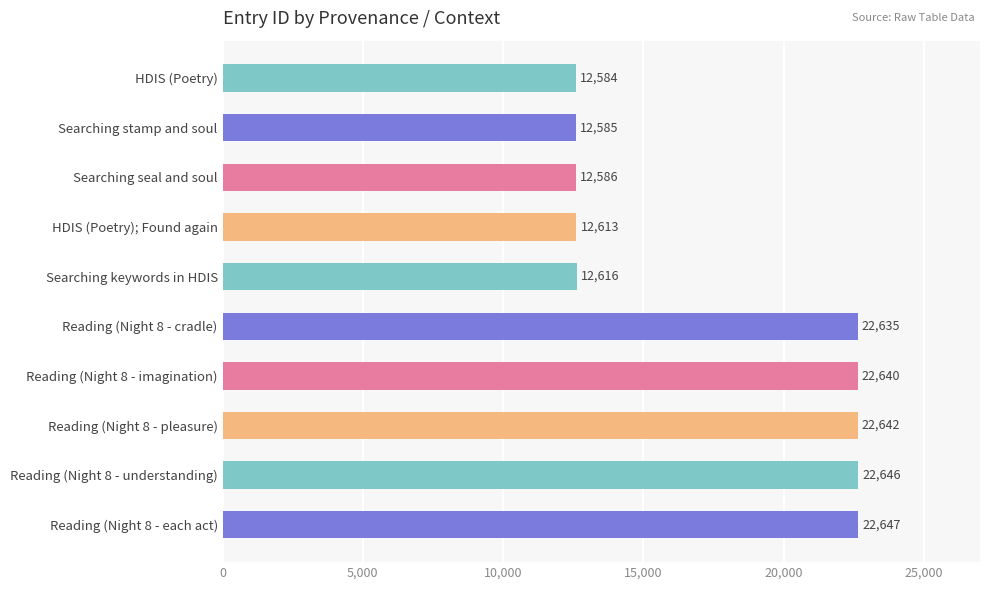

Rank the categories by value from highest to lowest.

Reading (Night 8 - each act), Reading (Night 8 - understanding), Reading (Night 8 - pleasure), Reading (Night 8 - imagination), Reading (Night 8 - cradle), Searching keywords in HDIS, HDIS (Poetry); Found again, Searching seal and soul, Searching stamp and soul, HDIS (Poetry)